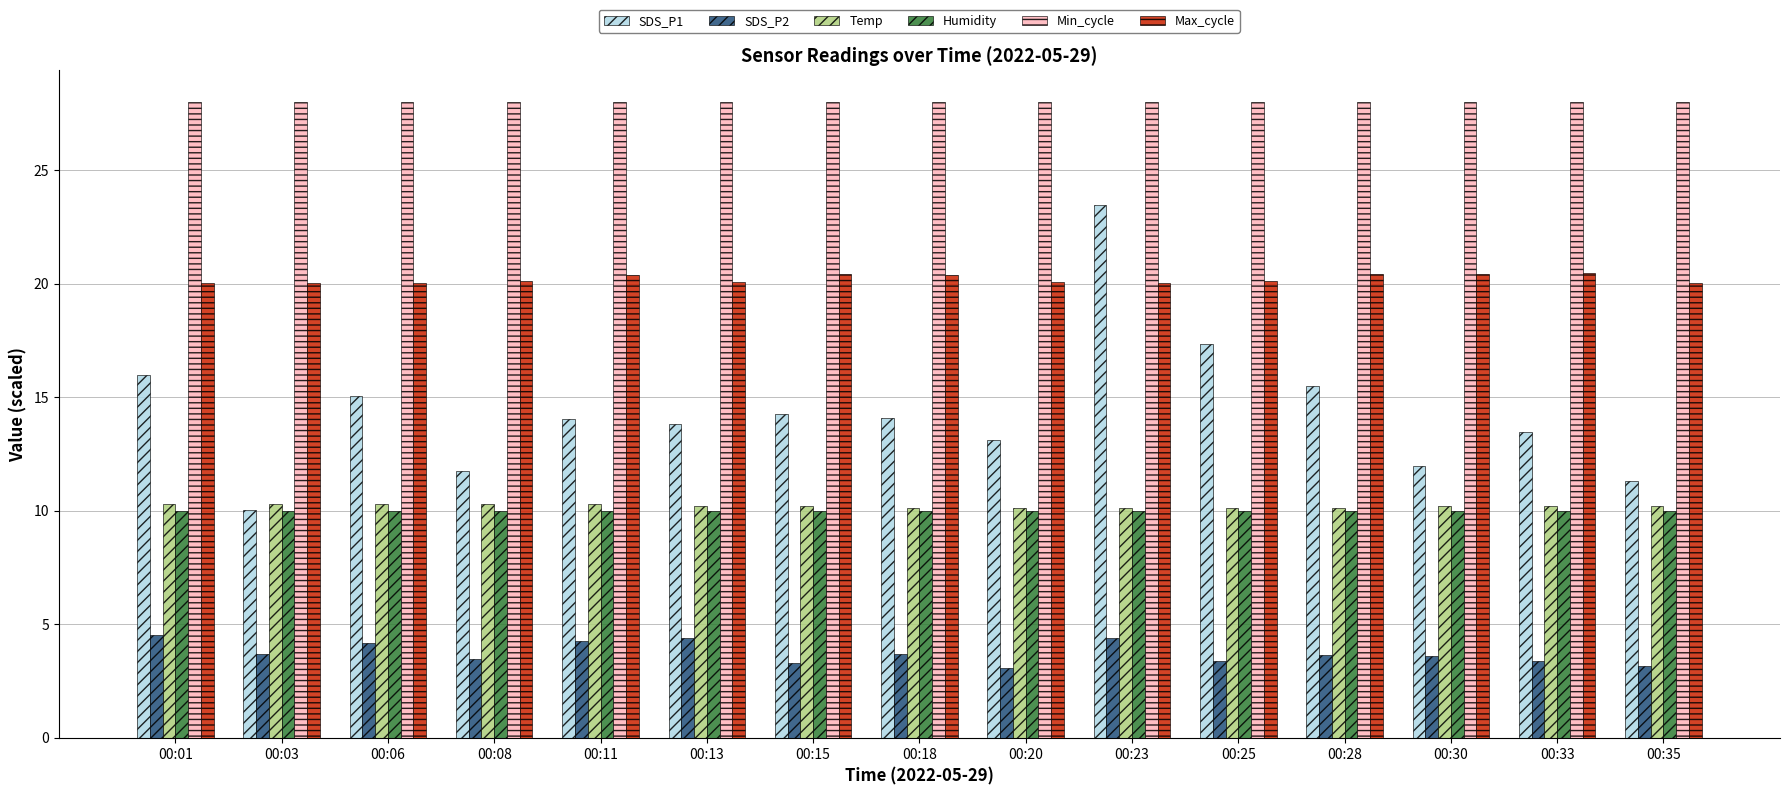

At how many categories does at least one series exceed 11?

15